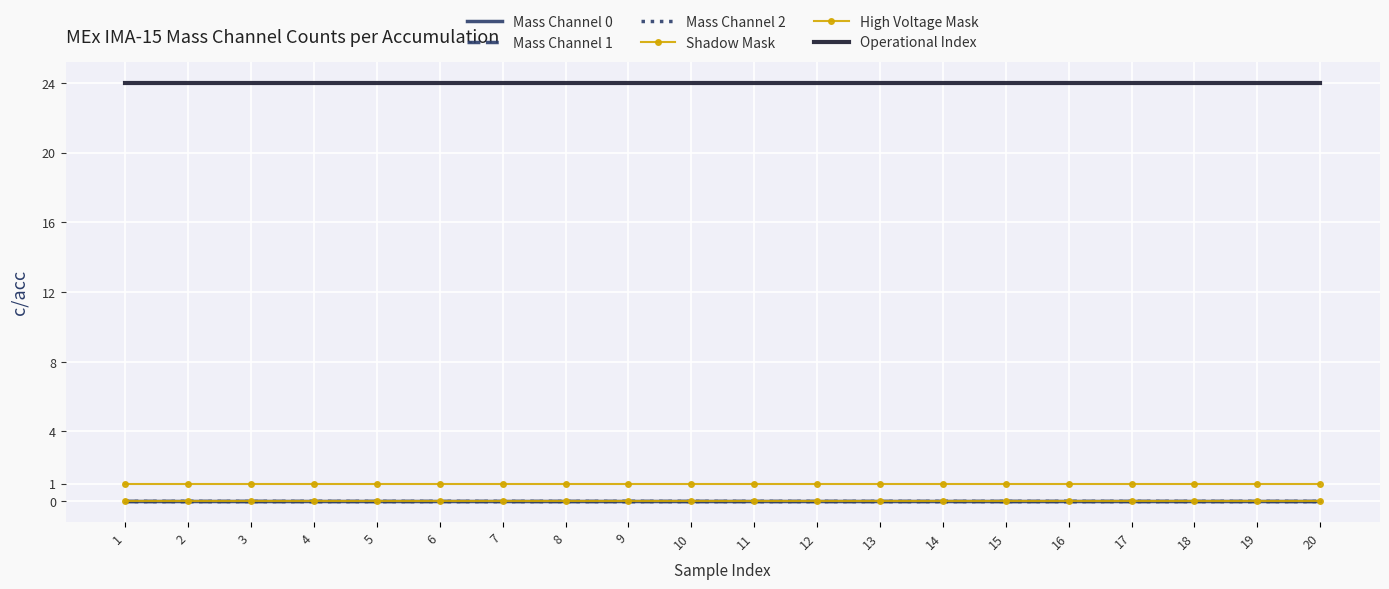

What are all the series names shown in the legend?

Mass Channel 0, Mass Channel 1, Mass Channel 2, Shadow Mask, High Voltage Mask, Operational Index